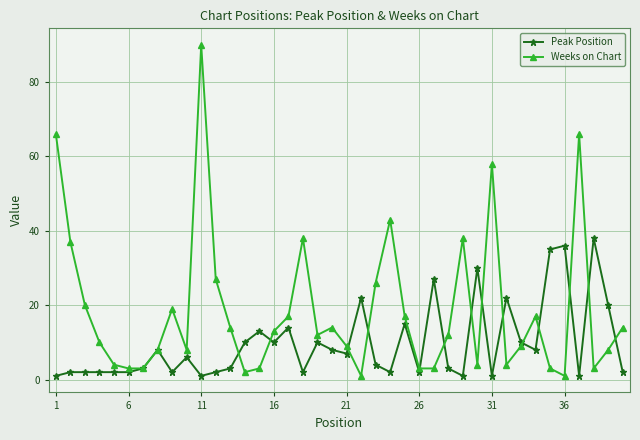

True or false: Weeks on Chart has more than 0 points higher than both neighbors.

True